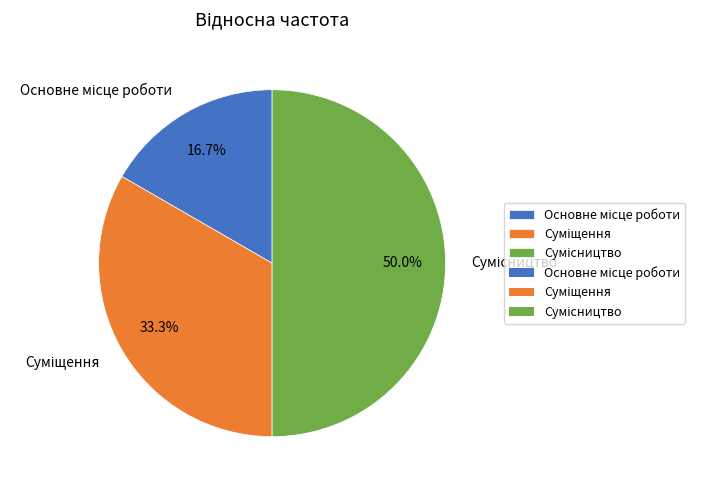

How many segments does this pie chart have?

3